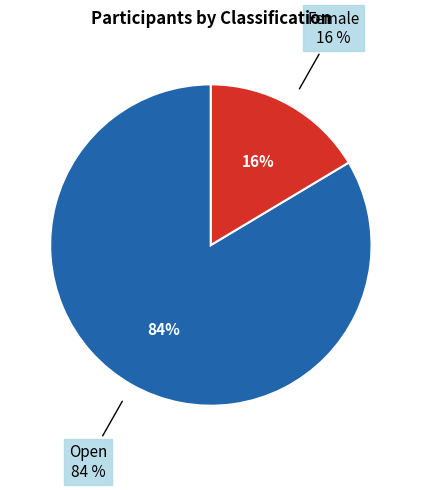

How many slices are in this pie chart?

2